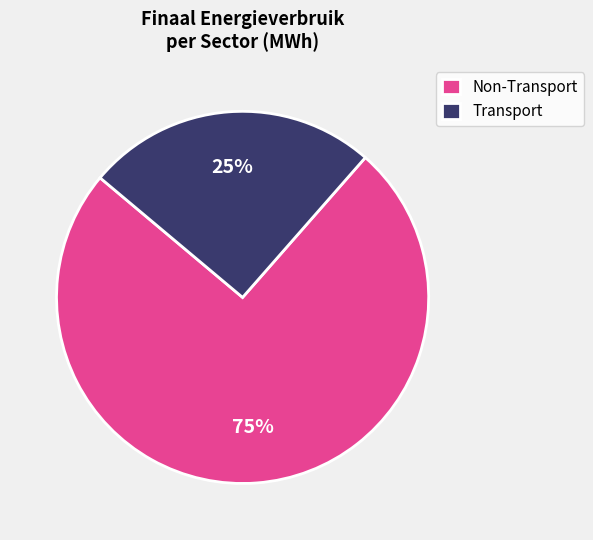

What is the smallest slice in the pie chart?

Transport